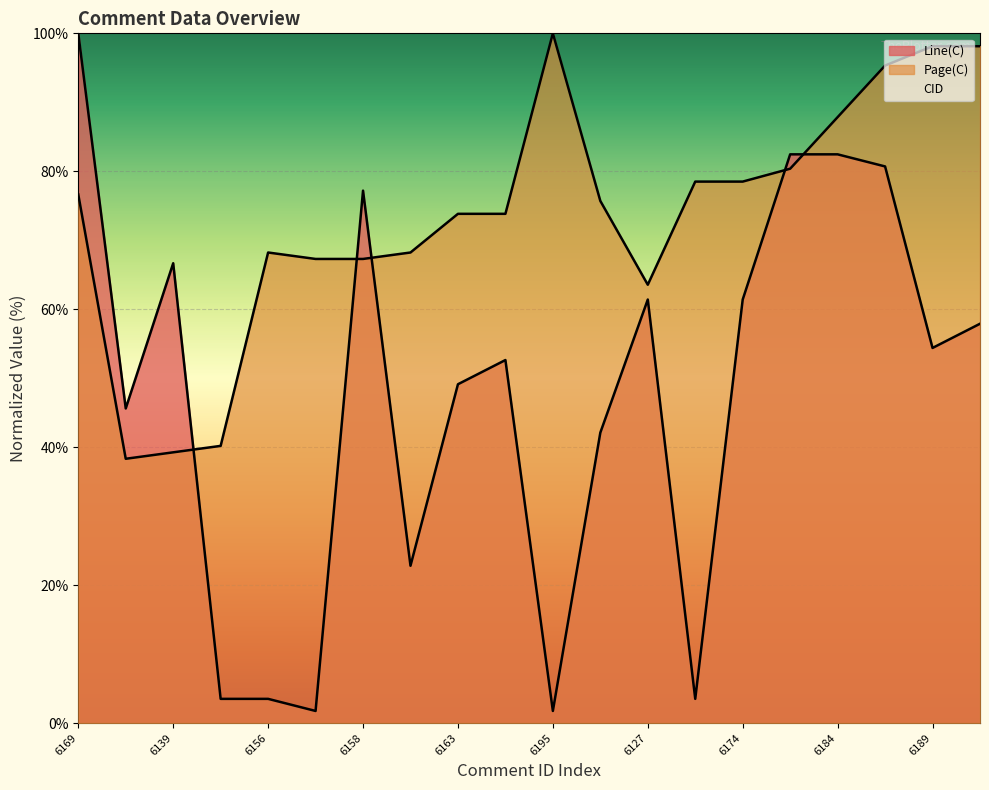

True or false: Line(C) has a value of 129.7 at 6158.

False